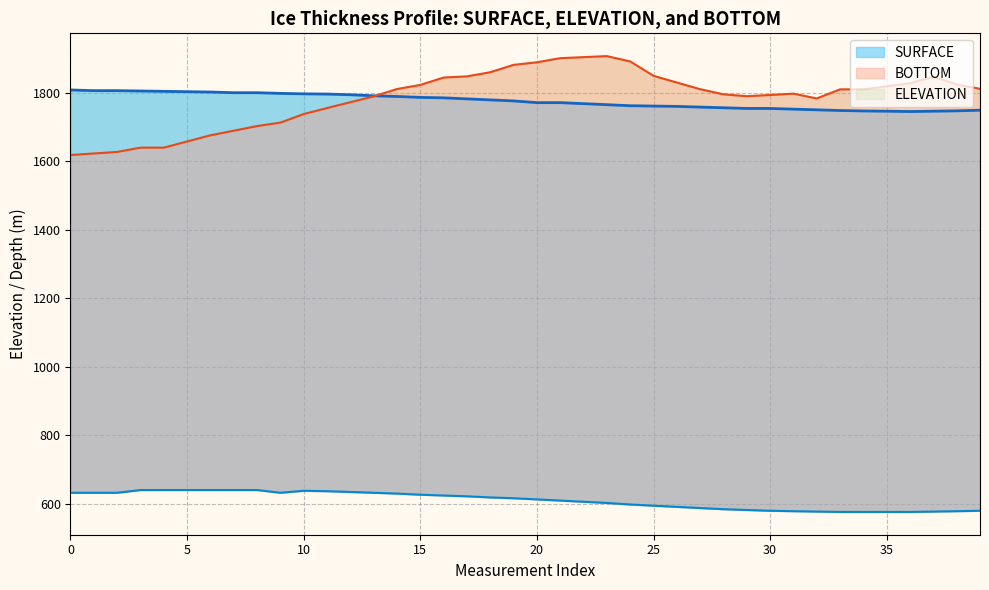

Count the number of categories in the chart.

40